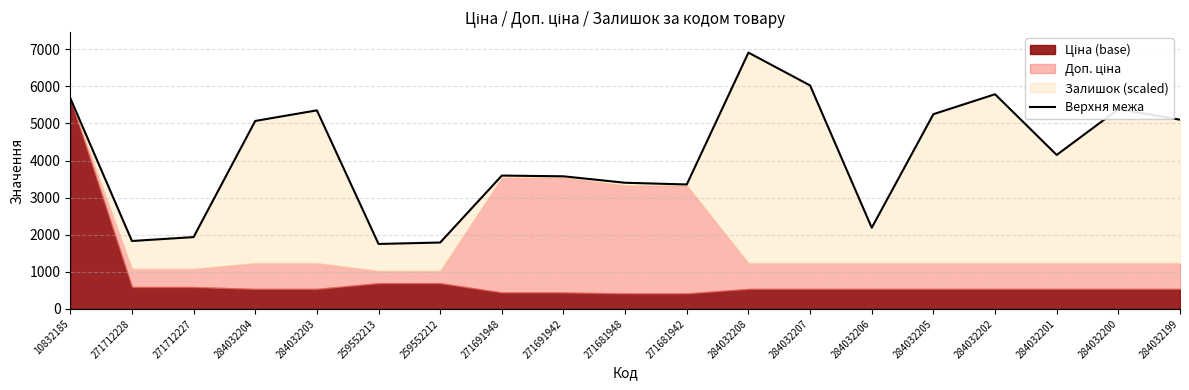

At which label does the data first exceed 4151?

10832185